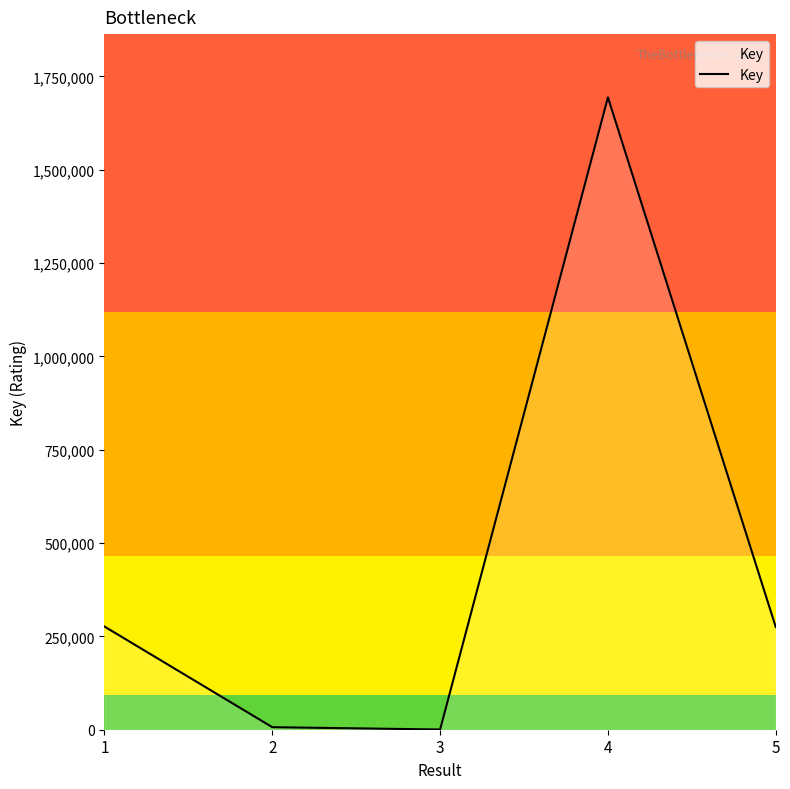

What is the ratio of the value at 4 to the value at 3?

2846.7